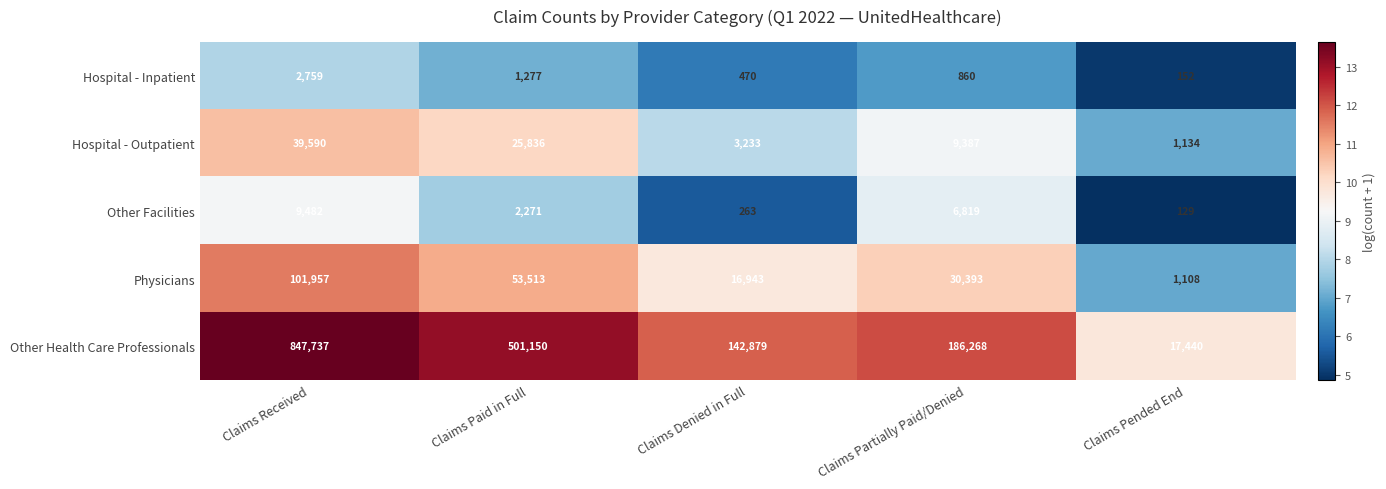

What is the difference between the Other Health Care Professionals values at Claims Pended End and Claims Received?

830297